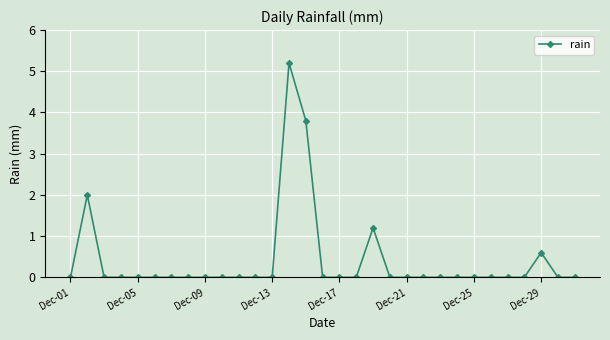

True or false: there are more than 0 points higher than both neighbors.

True